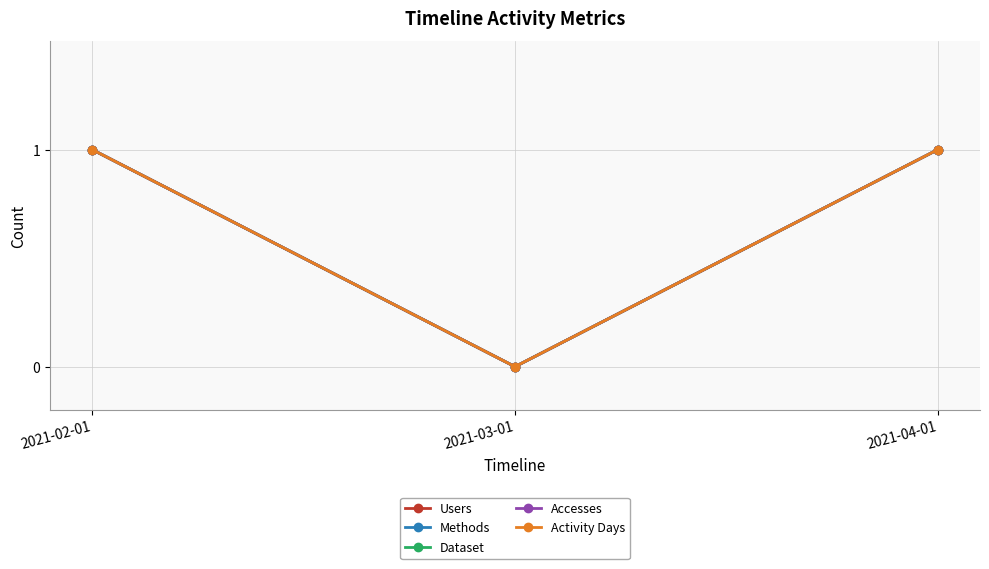

Where is Dataset nearest to the value 0?

2021-03-01